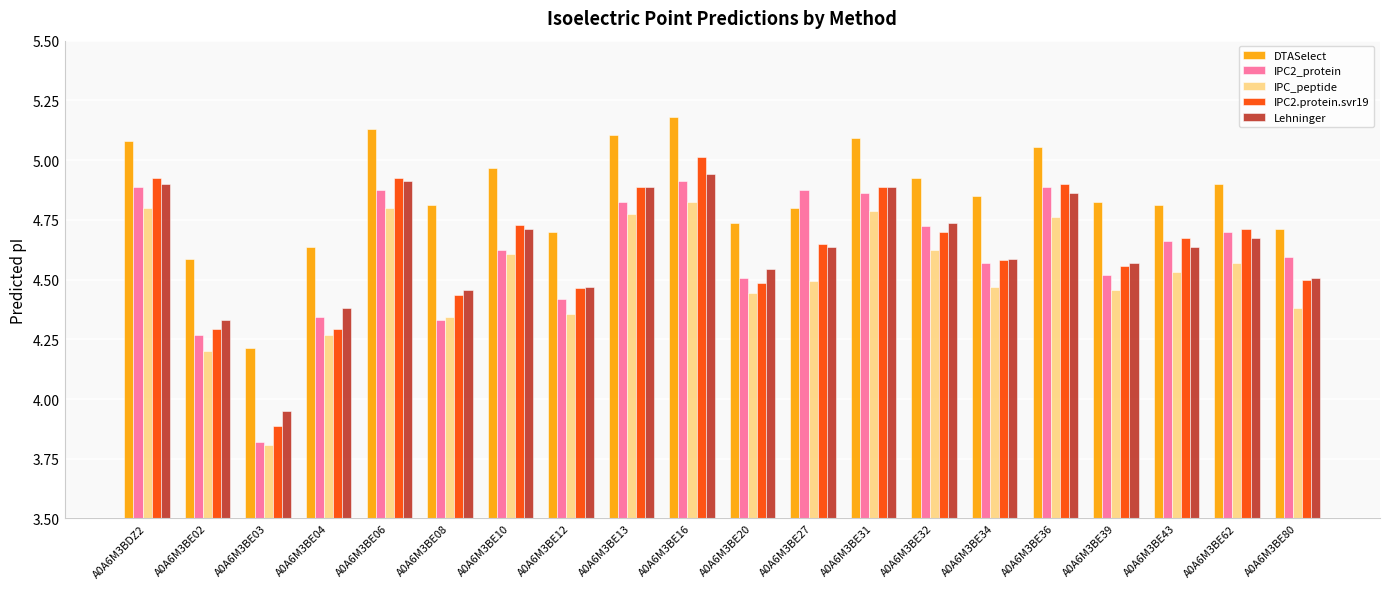

What is the difference between the highest and lowest values at A0A6M3BE39?

0.4